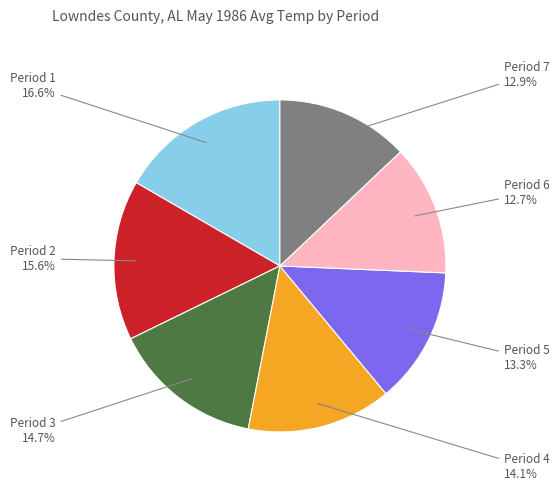

Is there any slice that represents more than half of the pie?

No